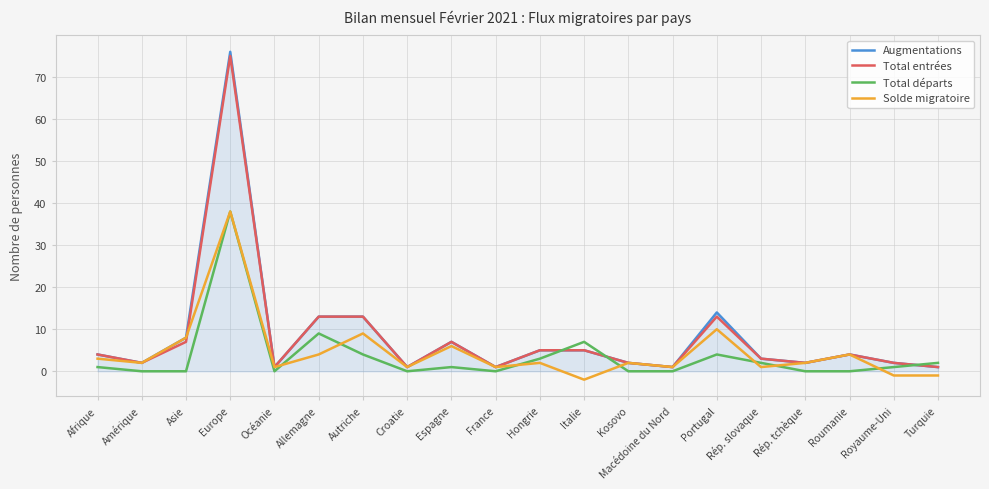

What is the greatest value displayed?

76